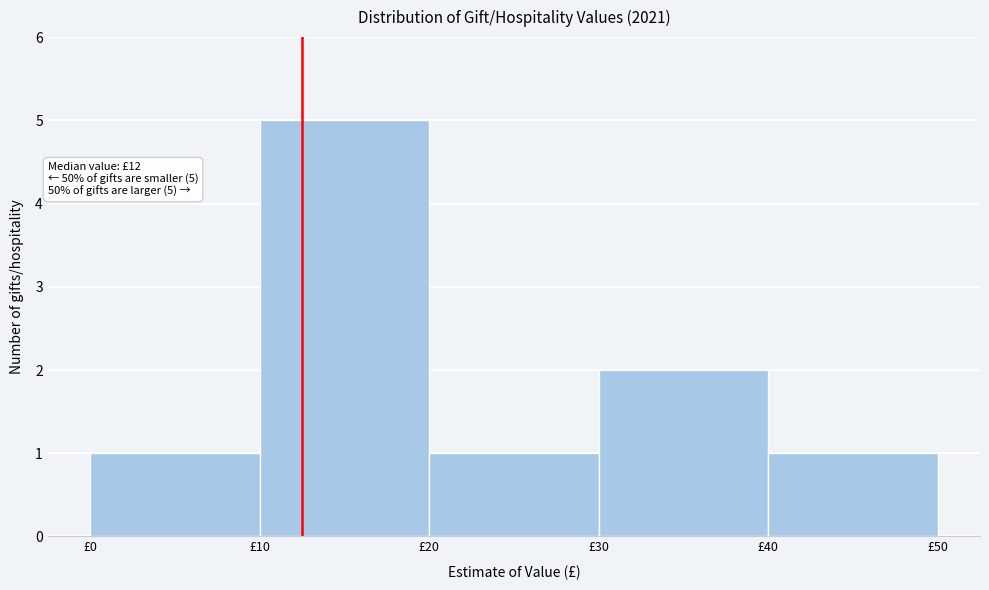

Which range on the x-axis has the tallest bar?

10 to 20